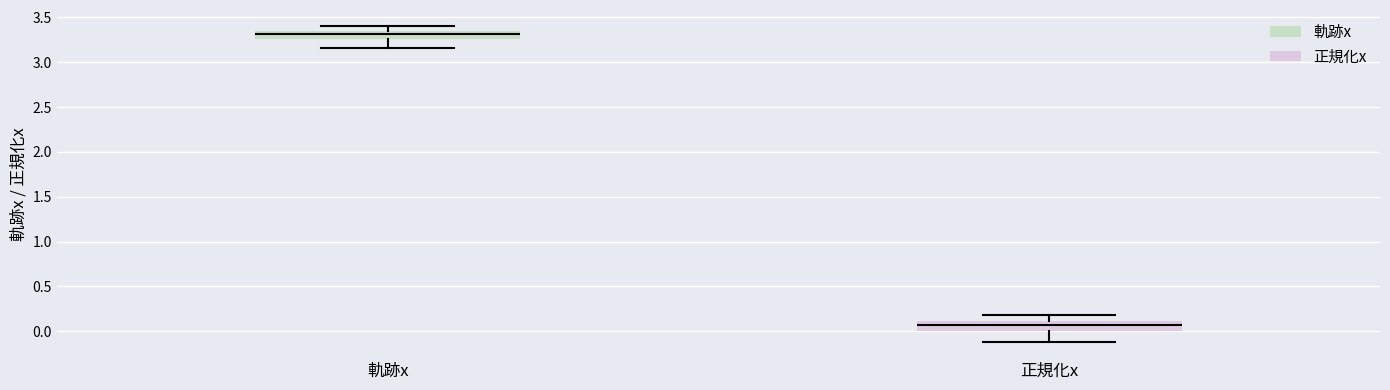

Reading left to right, transcribe this box plot: for each box, give where its median line is, the range the box spans, and where its two whiskers end, as read against the y-axis. The values are not printed on the chart, so give them approximately, as read against the axis.

軌跡x: median 3.30, box 3.25 to 3.35, whiskers 3.15 to 3.40
正規化x: median 0.05, box 0.00 to 0.10, whiskers -0.10 to 0.20